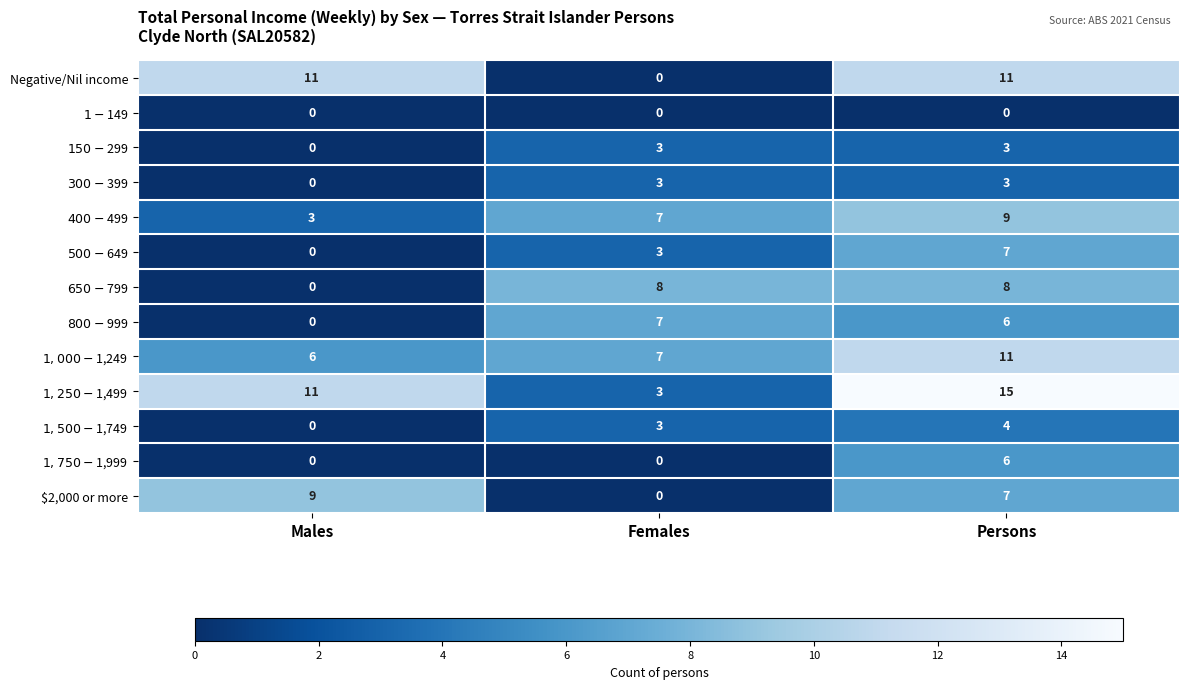

Which category has the highest value across all series?

Persons